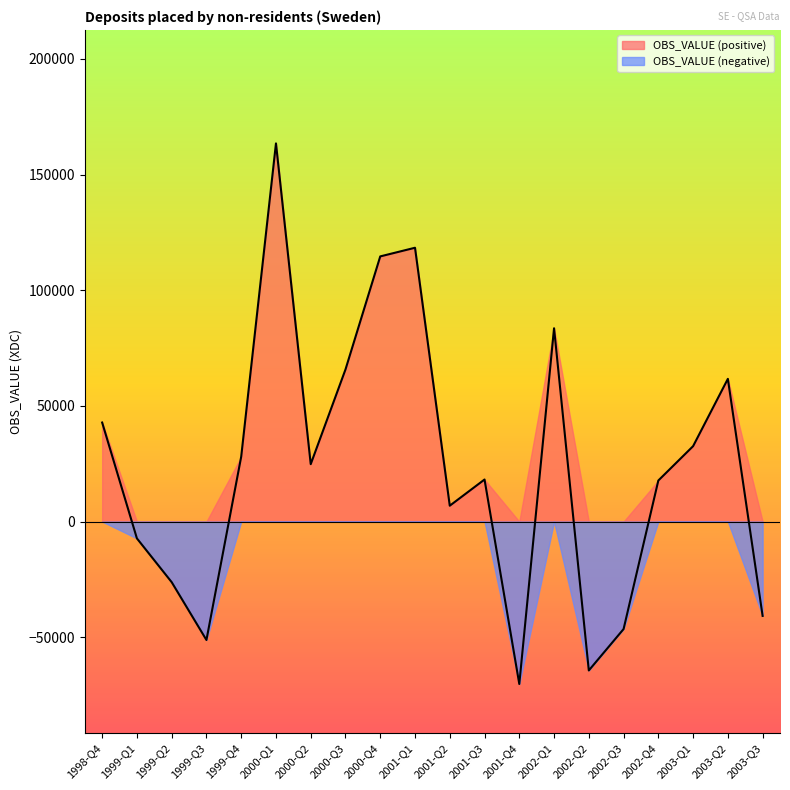

How many values are below 24817?

10